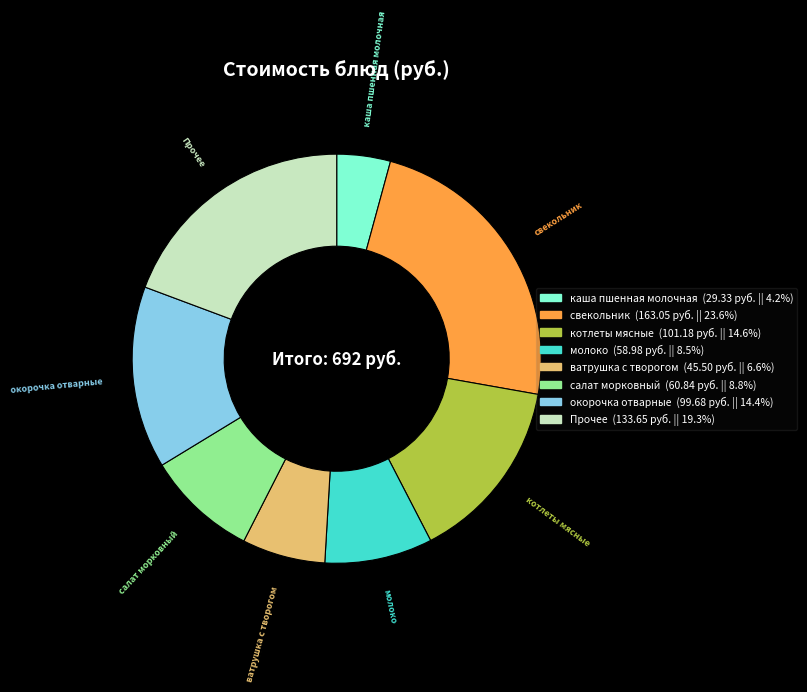

Count the number of slices in the pie.

8